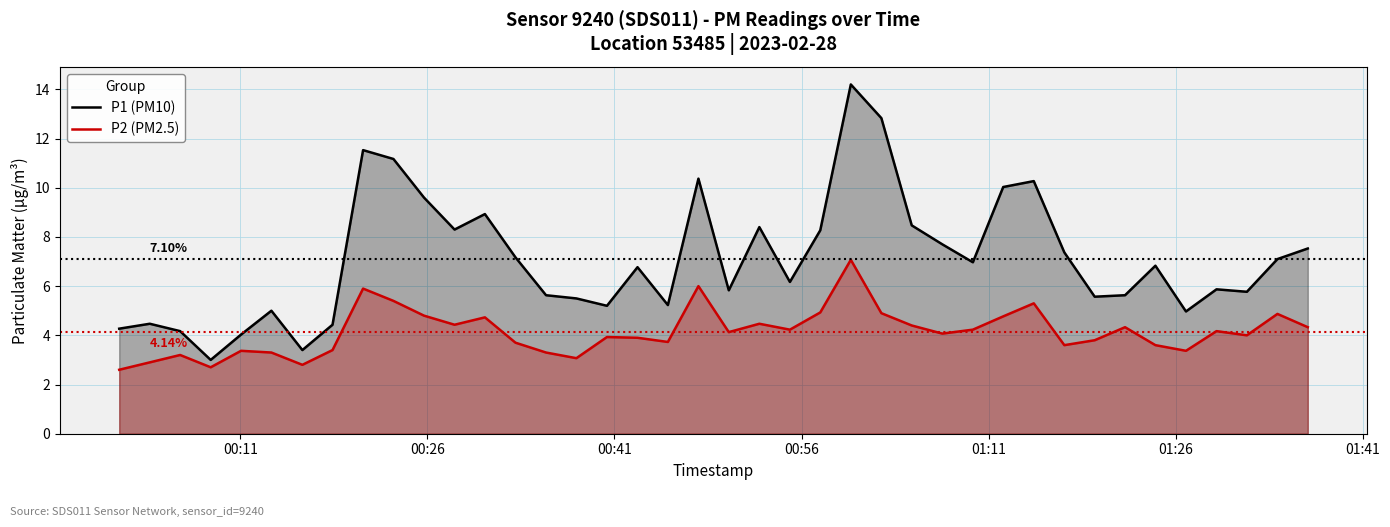

True or false: P1 (PM10) and P2 (PM2.5) cross at least once.

False